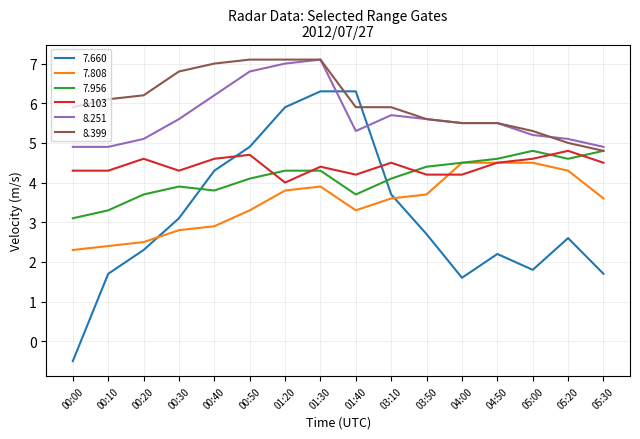

What is the greatest value displayed?

7.1